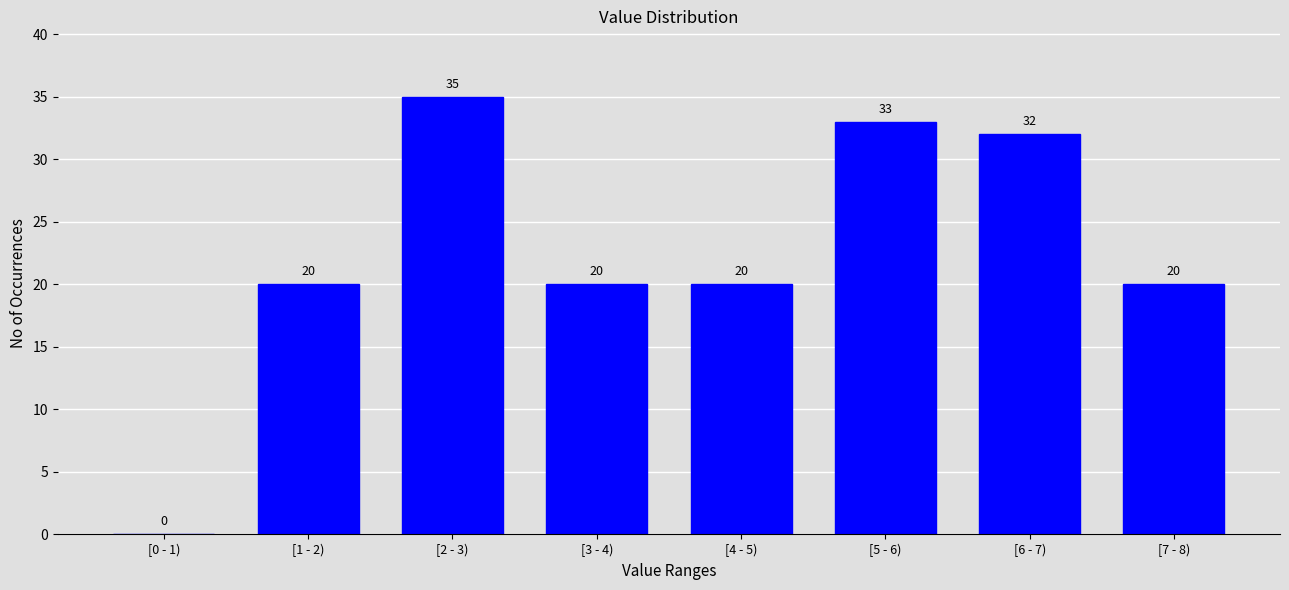

Reading right to left, what are all the values shown in this chart?

[7 - 8)=20	[6 - 7)=32	[5 - 6)=33	[4 - 5)=20	[3 - 4)=20	[2 - 3)=35	[1 - 2)=20	[0 - 1)=0